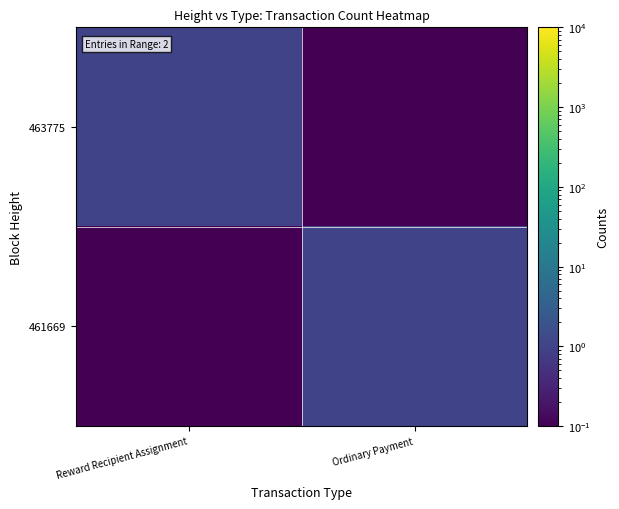

Which series has the largest total across all categories?

463775